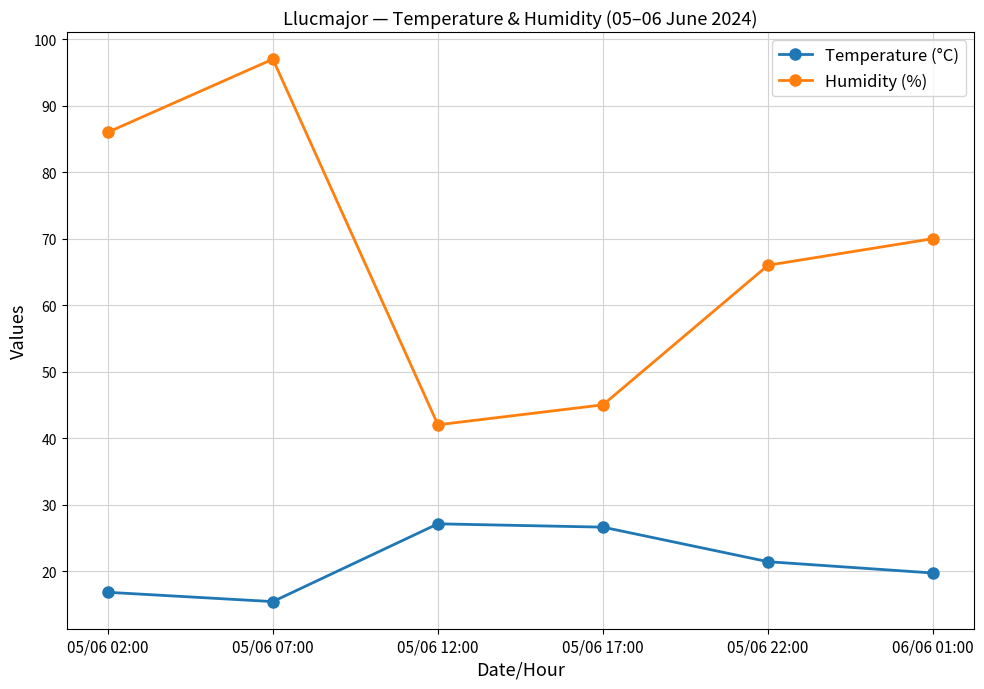

At which label does Temperature (°C) first exceed 21?

05/06 12:00